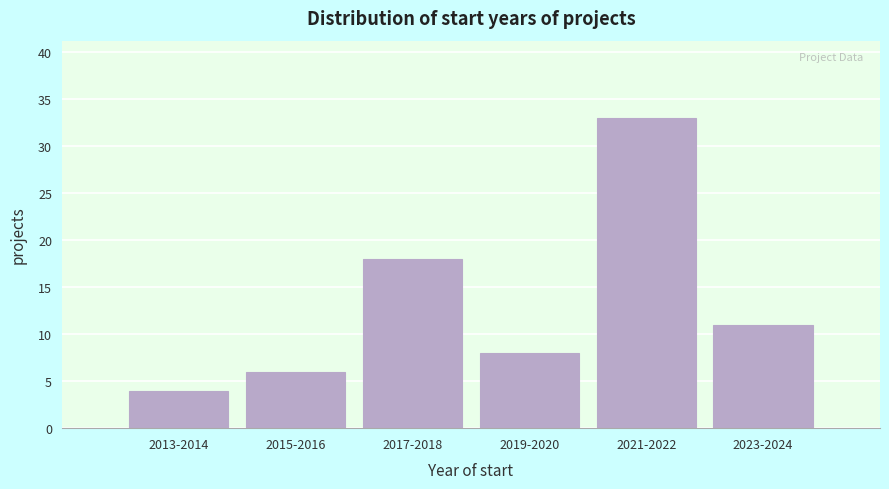

Reading left to right, extract all data points from this chart.

4	6	18	8	33	11